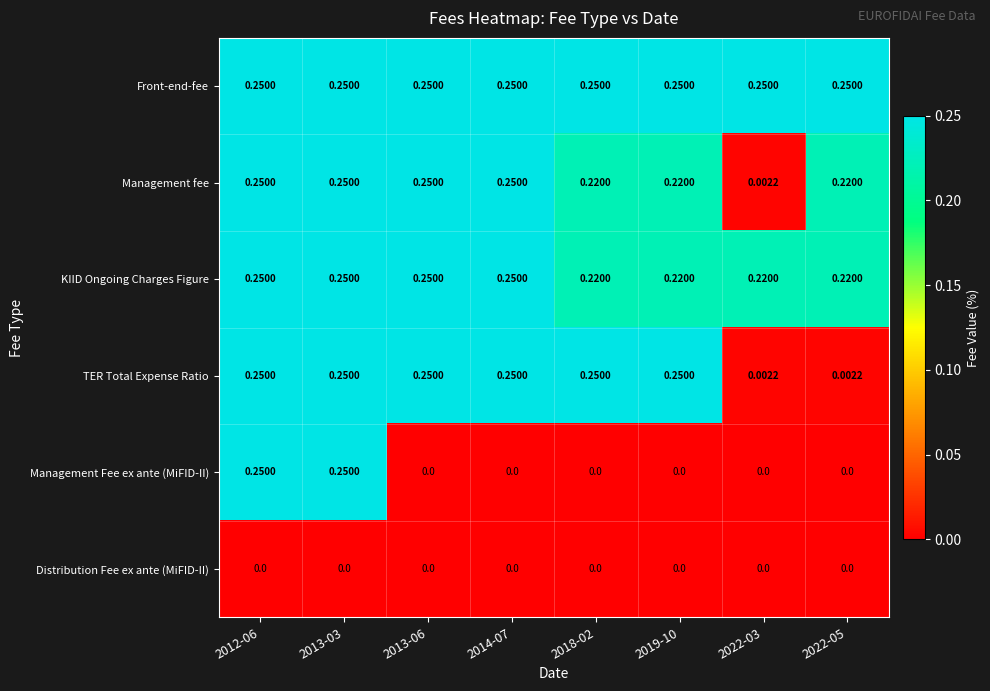

Which series has the widest spread of values?

Management Fee ex ante (MiFID-II)